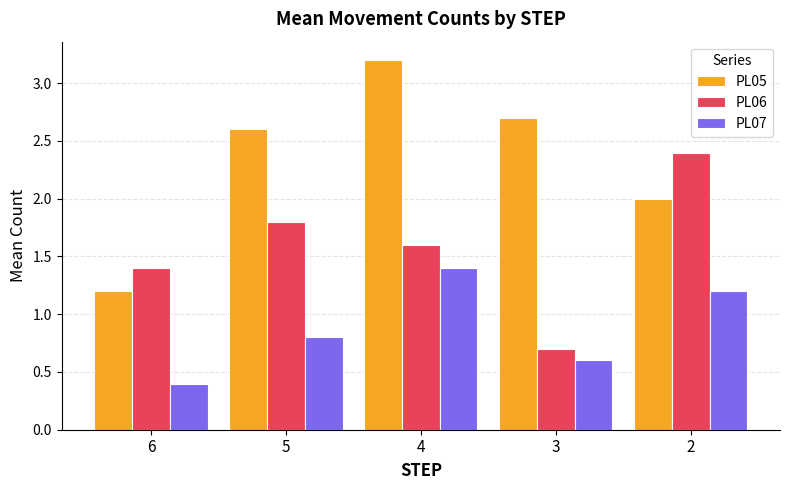

What is the value of the PL06 bar at the 5th from the left?

2.4